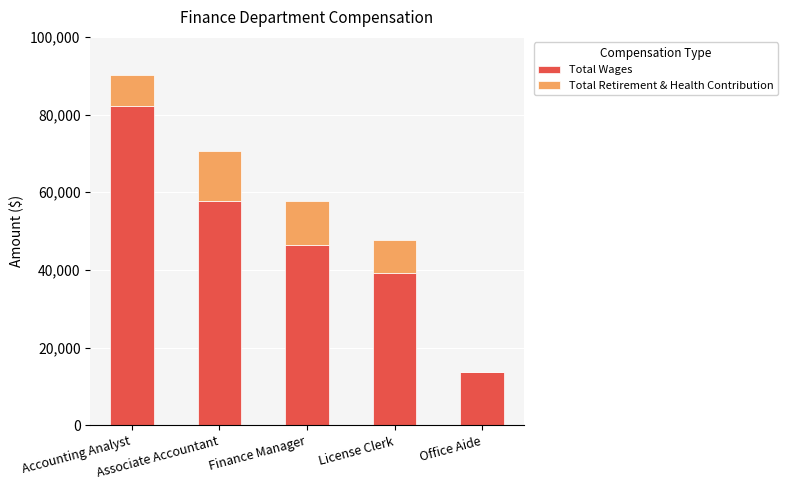

Are the bars horizontal?

No